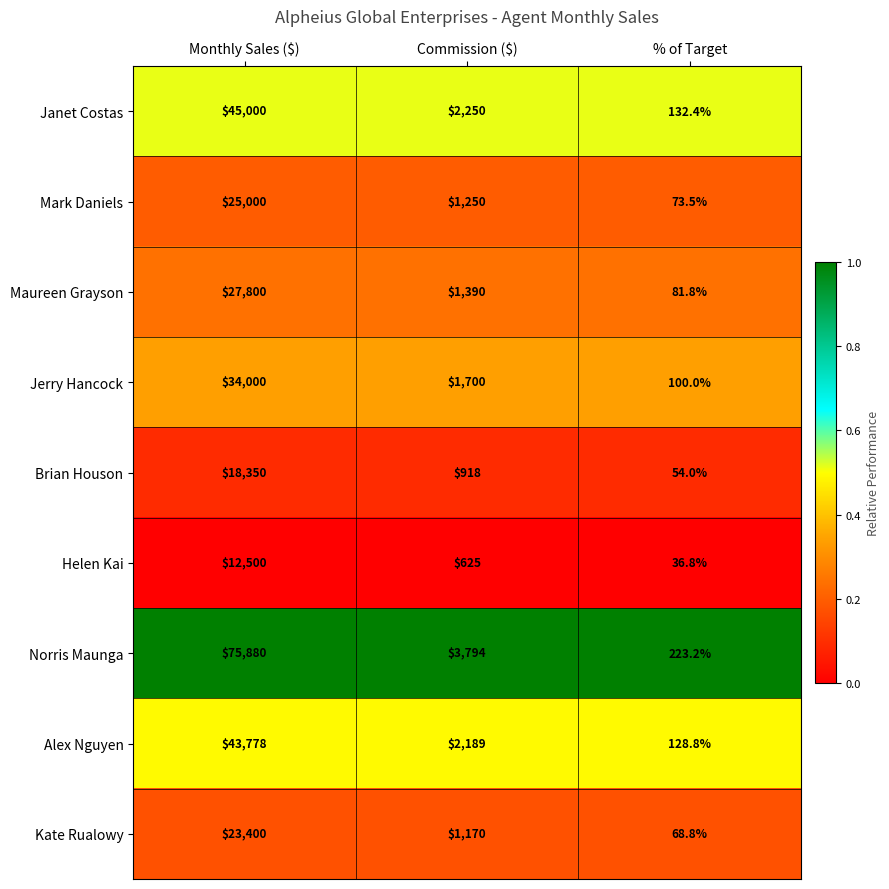

Reading left to right, list all the values displayed in this chart.

Janet Costas: 45000.0	2250.0	132.4
Mark Daniels: 25000.0	1250.0	73.5
Maureen Grayson: 27800.0	1390.0	81.8
Jerry Hancock: 34000.0	1700.0	100.0
Brian Houson: 18350.0	918.0	54.0
Helen Kai: 12500.0	625.0	36.8
Norris Maunga: 75880.0	3794.0	223.2
Alex Nguyen: 43778.0	2189.0	128.8
Kate Rualowy: 23400.0	1170.0	68.8